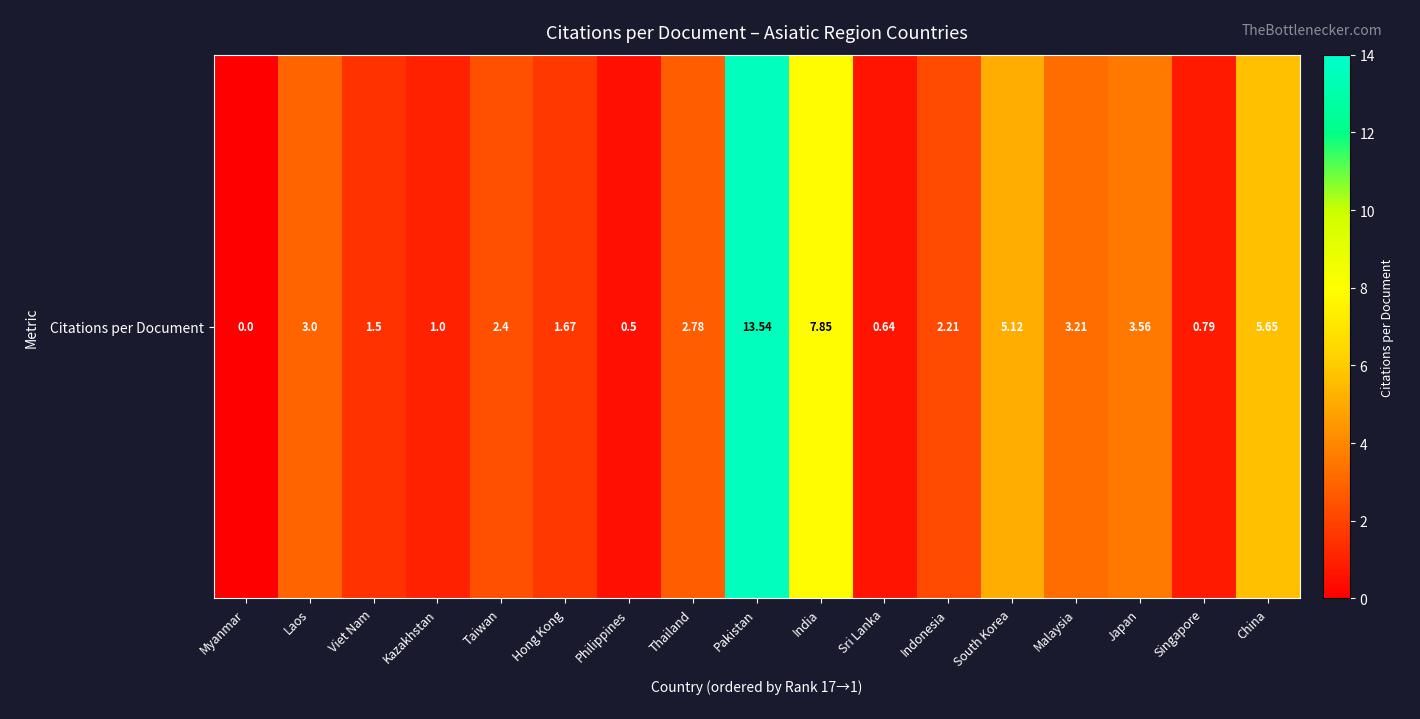

What is the sum of all values?

55.4